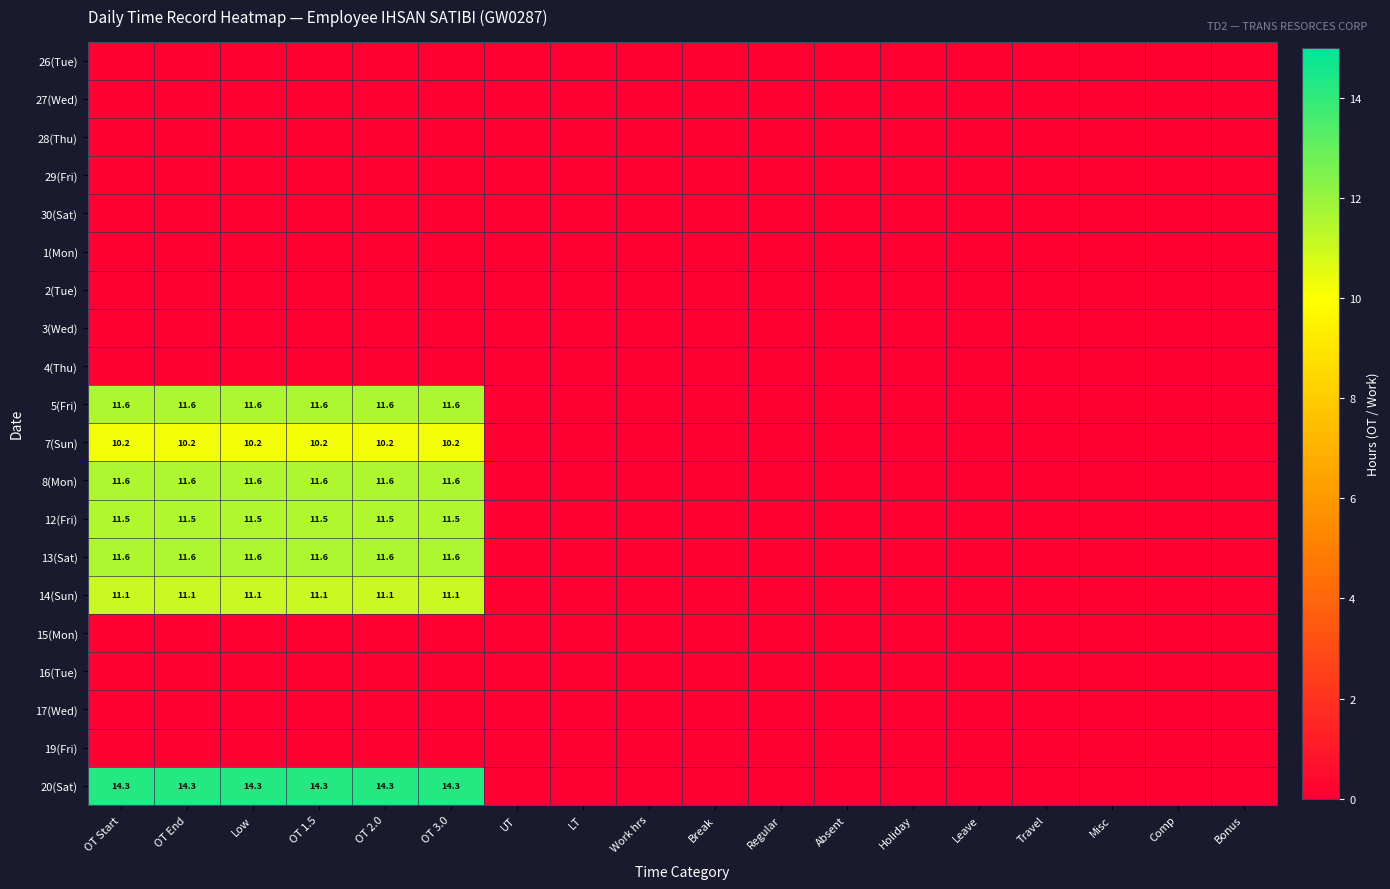

The 30(Sat) series shows 0.0 at Leave. True or false?

True